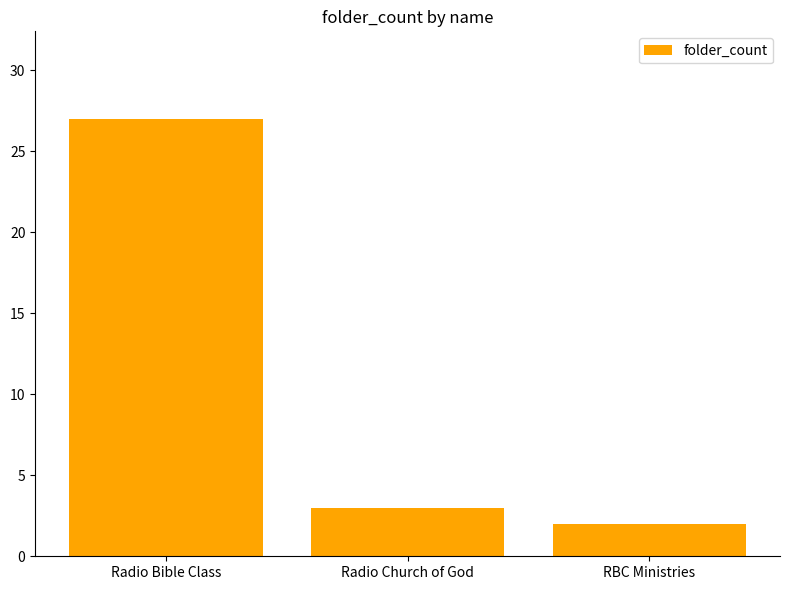

True or false: the data shows 3 at Radio Church of God.

True